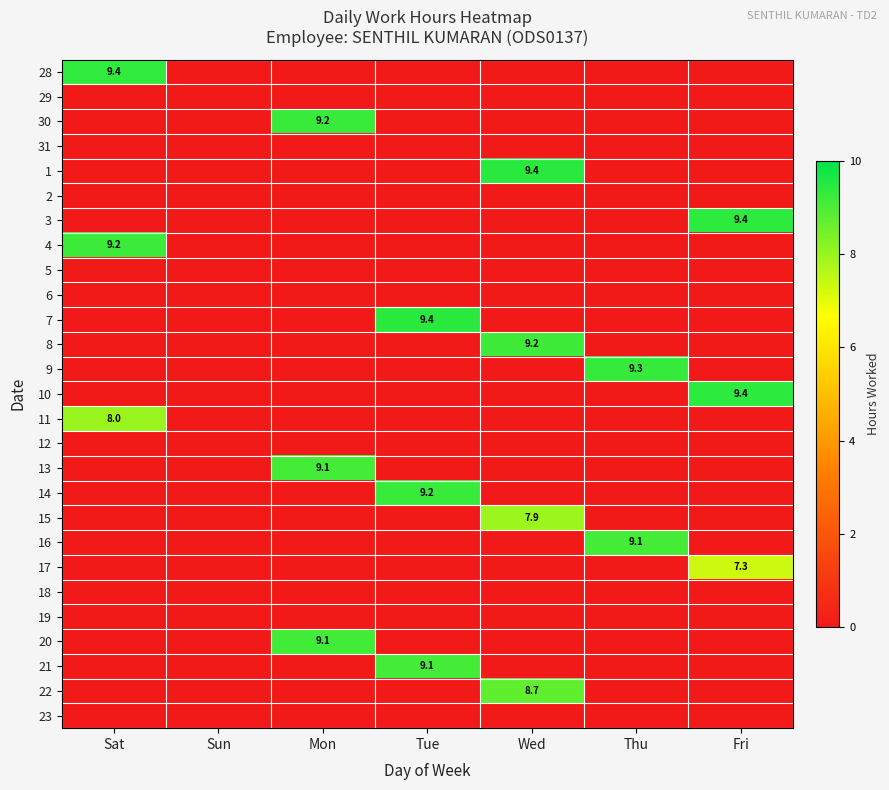

The value of 20 at Mon is 12.9. True or false?

False